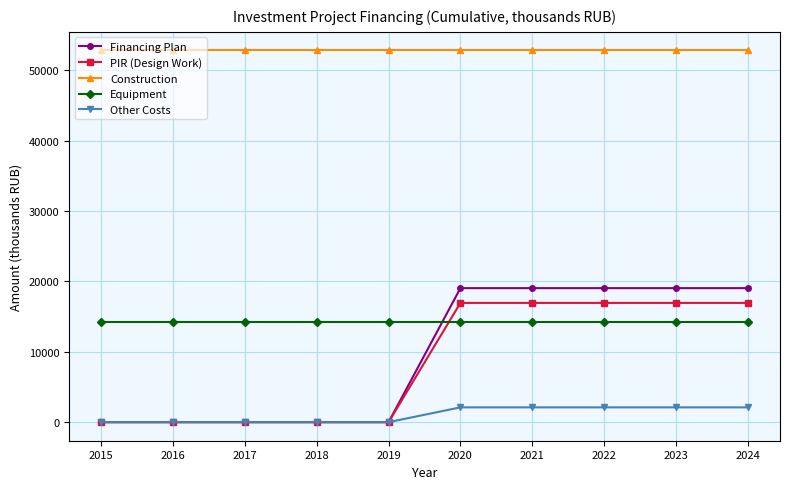

Reading left to right, transcribe all the data shown in this chart.

Financing Plan: 0.0	0.0	0.0	0.0	0.0	19044.5	19044.5	19044.5	19044.5	19044.5
PIR (Design Work): 0.0	0.0	0.0	0.0	0.0	16944.9	16944.9	16944.9	16944.9	16944.9
Construction: 52826.0	52826.0	52826.0	52826.0	52826.0	52826.0	52826.0	52826.0	52826.0	52826.0
Equipment: 14273.0	14273.0	14273.0	14273.0	14273.0	14273.0	14273.0	14273.0	14273.0	14273.0
Other Costs: 0.0	0.0	0.0	0.0	0.0	2099.6	2099.6	2099.6	2099.6	2099.6